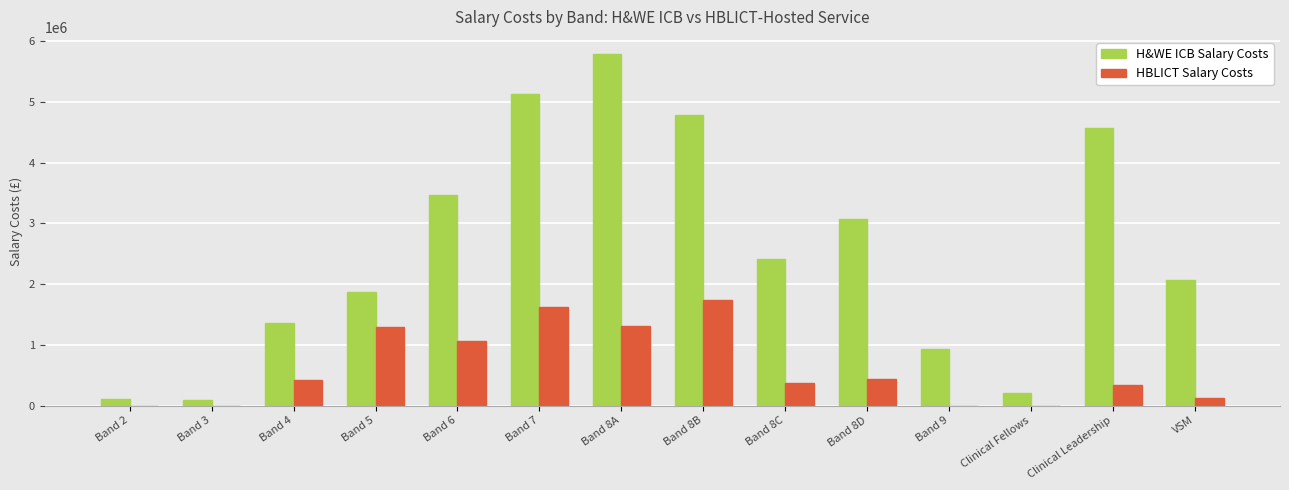

Is the value of HBLICT Salary Costs at Clinical Leadership greater than the value of H&WE ICB Salary Costs at Band 9?

No